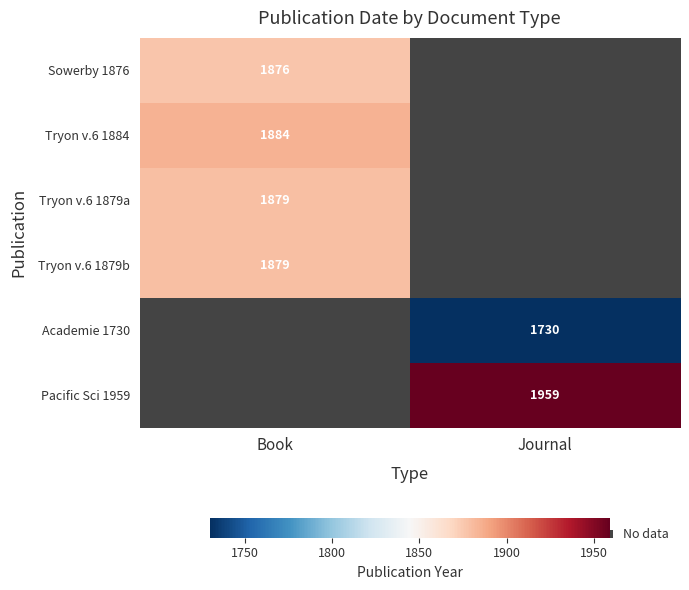

At how many categories does at least one series exceed 1912?

1